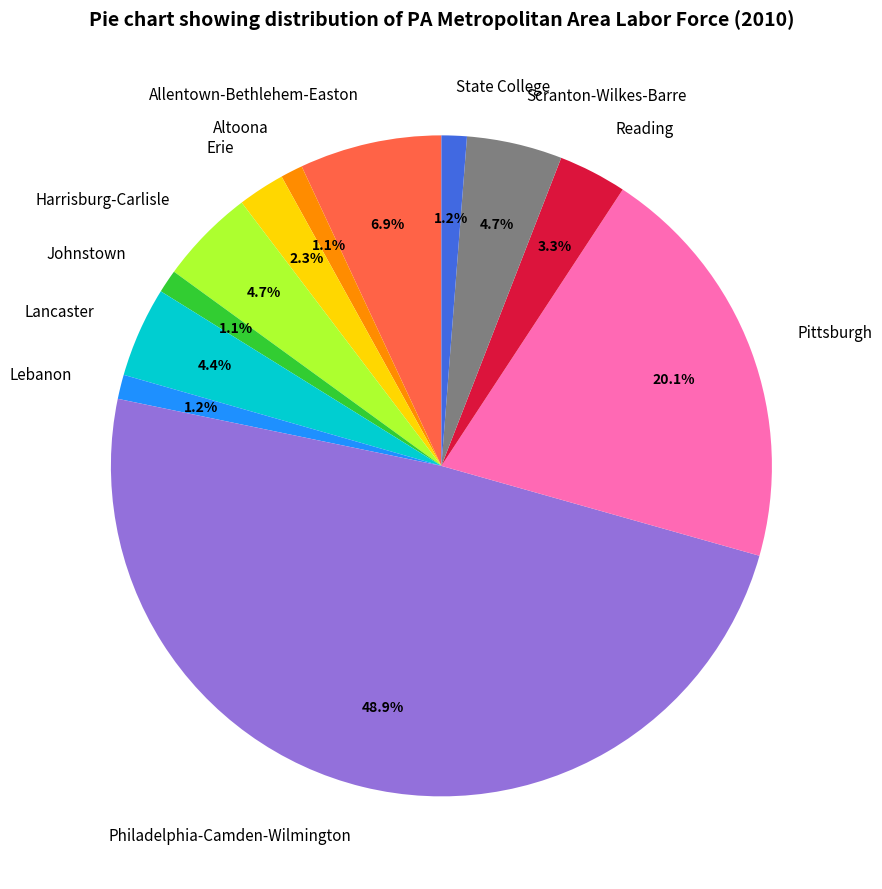

Which has a higher value, Harrisburg-Carlisle or Johnstown?

Harrisburg-Carlisle